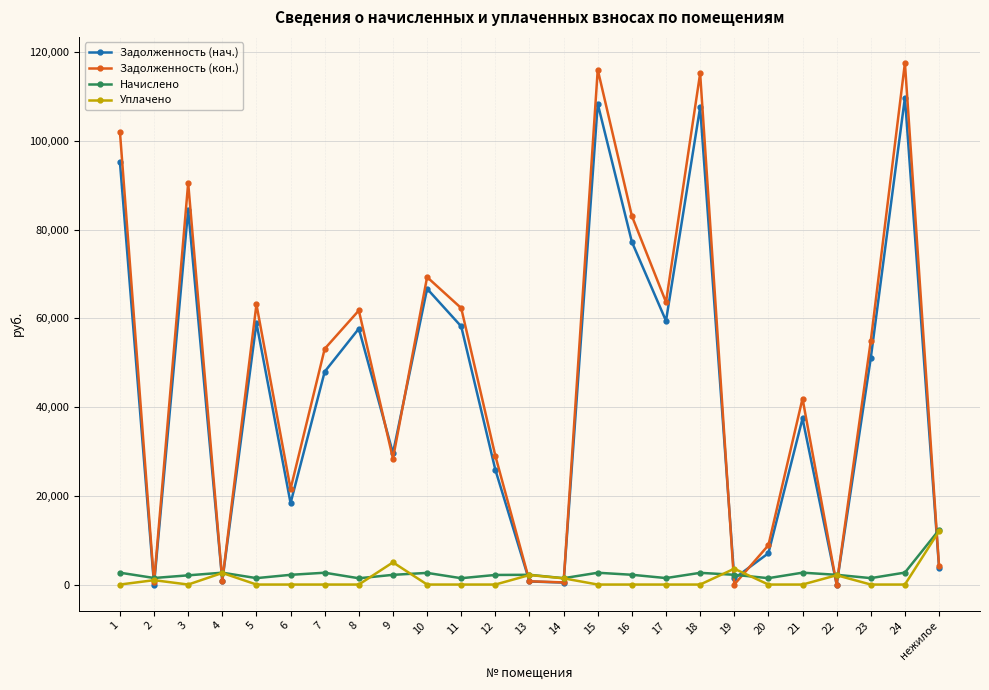

Is it true that Задолженность (кон.) equals 42130.3 at 12?

False